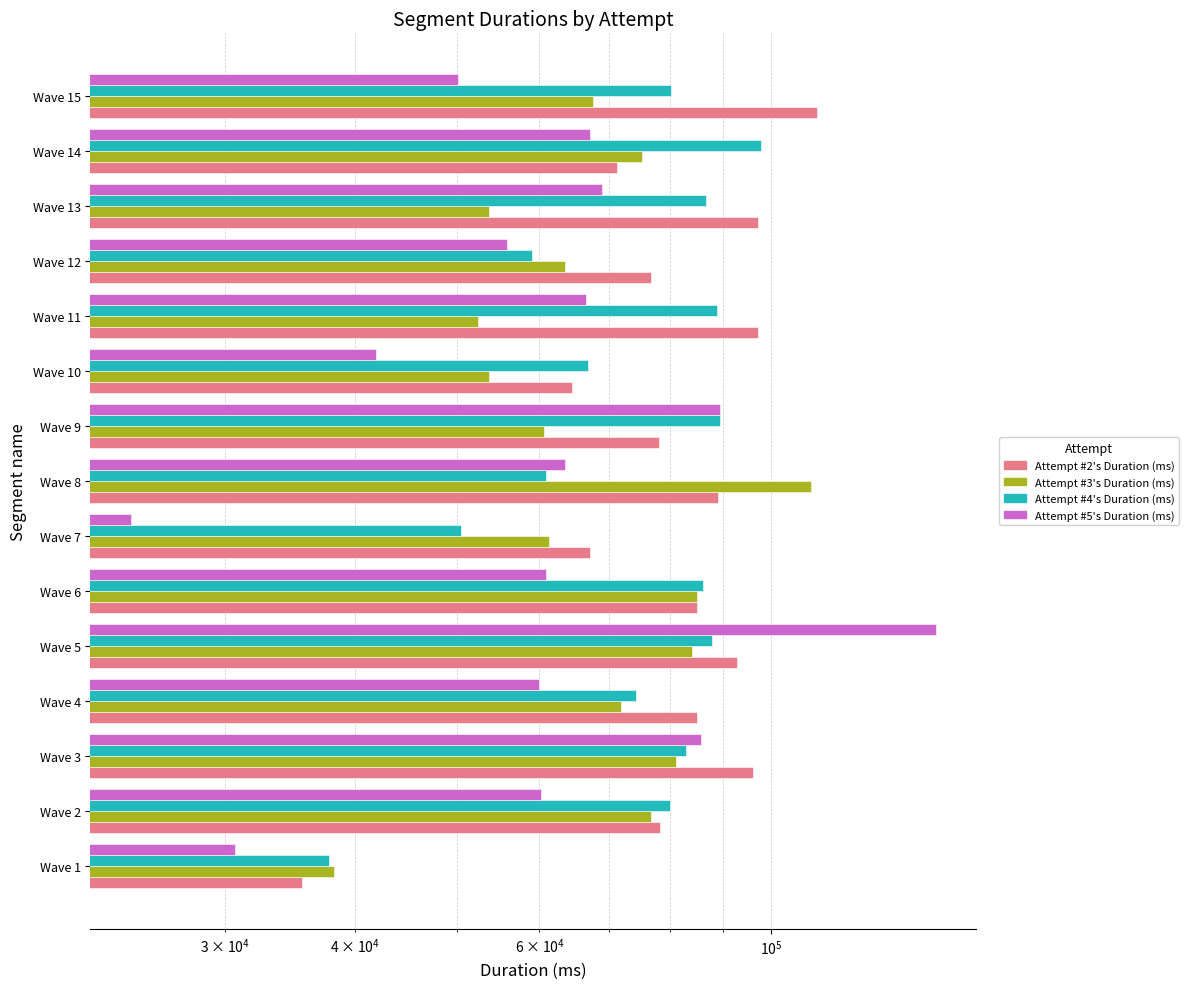

What is the maximum value shown in the chart?

143684